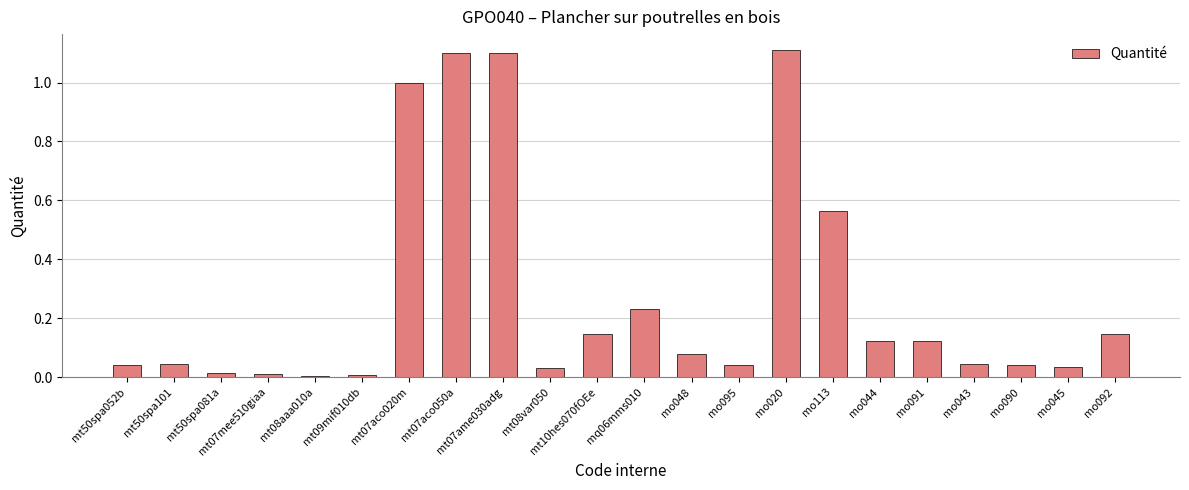

Between mo091 and mq06mms010, which is larger?

mq06mms010